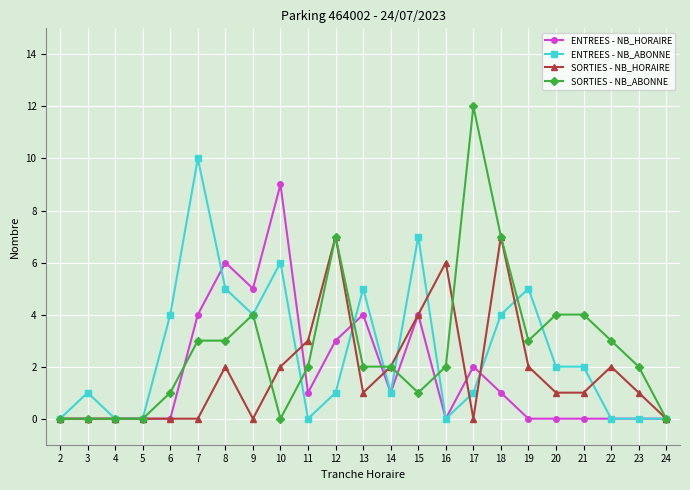

Reading right to left, transcribe all the data shown in this chart.

ENTREES - NB_HORAIRE: 0	0	0	0	0	0	1	2	0	4	1	4	3	1	9	5	6	4	0	0	0	0	0
ENTREES - NB_ABONNE: 0	0	0	2	2	5	4	1	0	7	1	5	1	0	6	4	5	10	4	0	0	1	0
SORTIES - NB_HORAIRE: 0	1	2	1	1	2	7	0	6	4	2	1	7	3	2	0	2	0	0	0	0	0	0
SORTIES - NB_ABONNE: 0	2	3	4	4	3	7	12	2	1	2	2	7	2	0	4	3	3	1	0	0	0	0